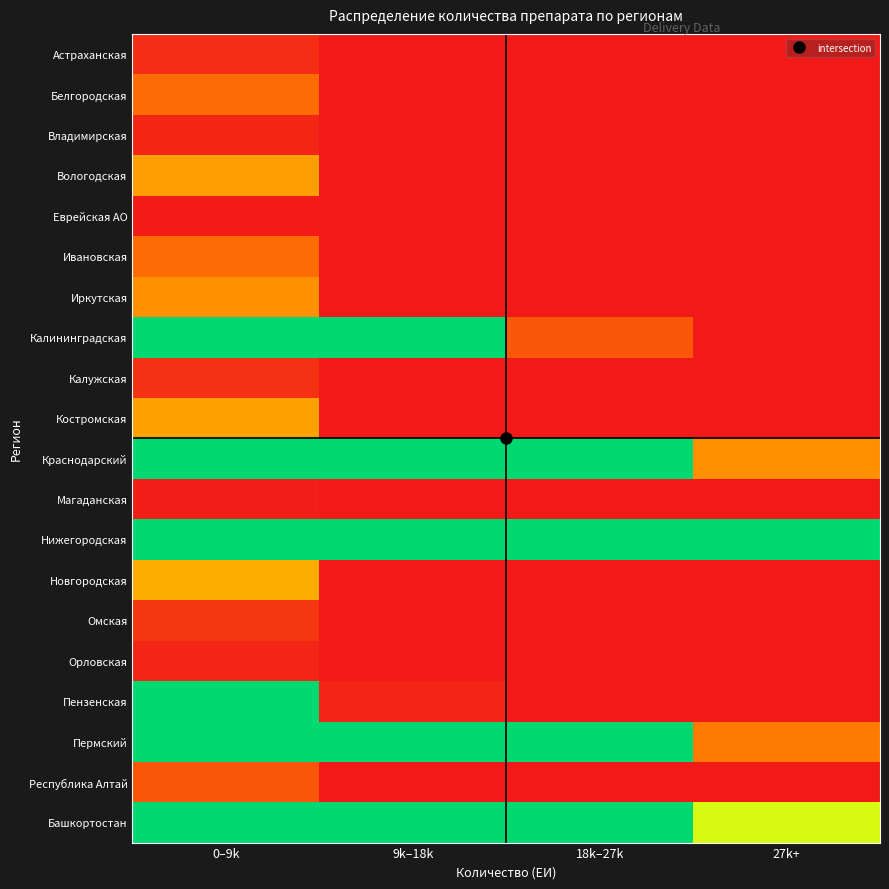

Which series has the widest spread of values?

Калининградская